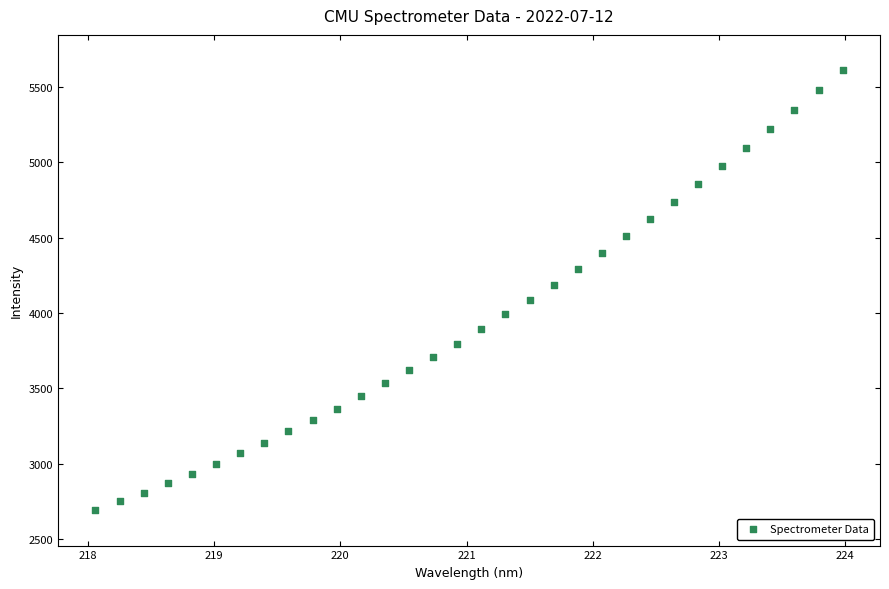

What is the range of Y values (max minus min)?

2919.0